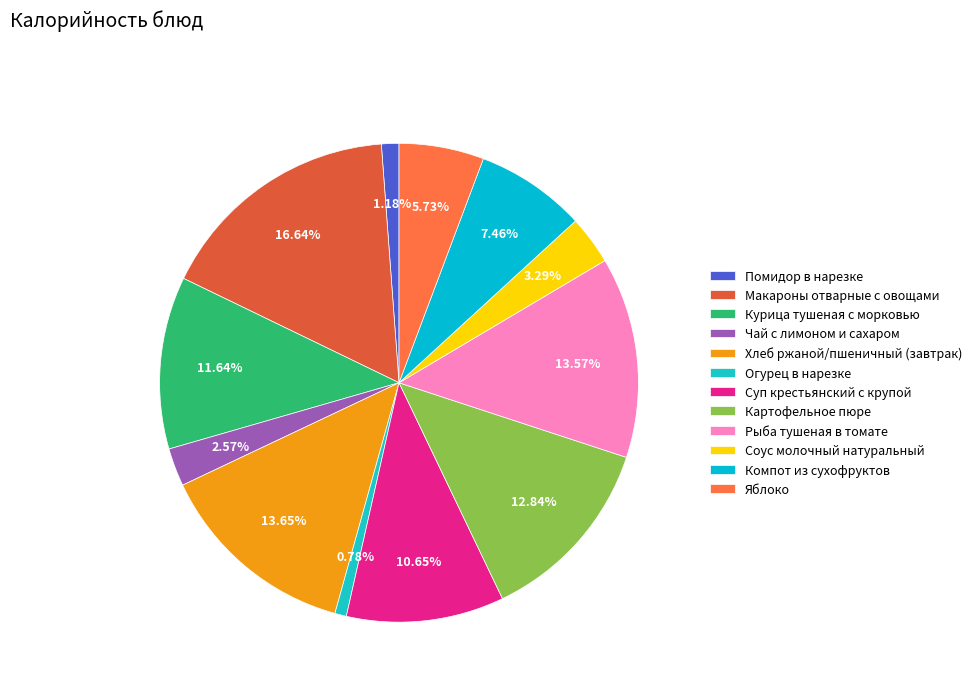

Approximately how many times larger is the value at Суп крестьянский с крупой compared to Рыба тушеная в томате?

0.8